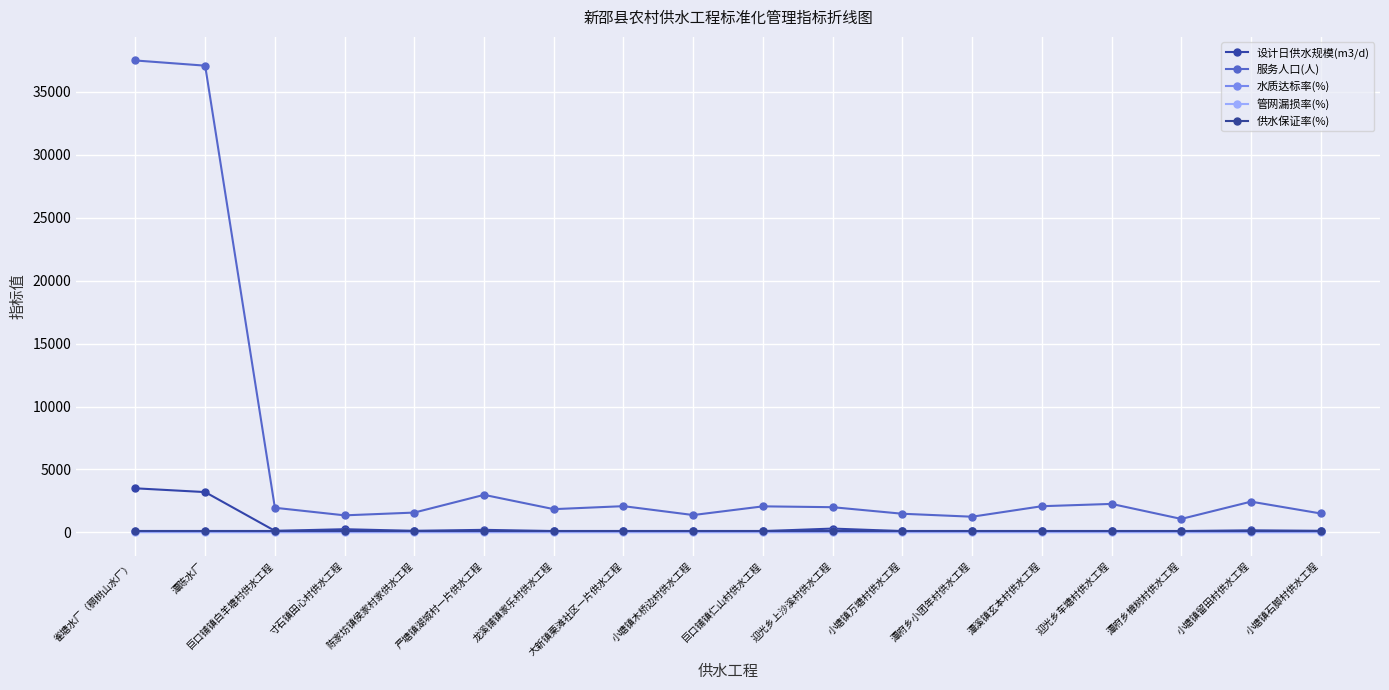

What position from the right is 潭府乡小团年村供水工程?

6